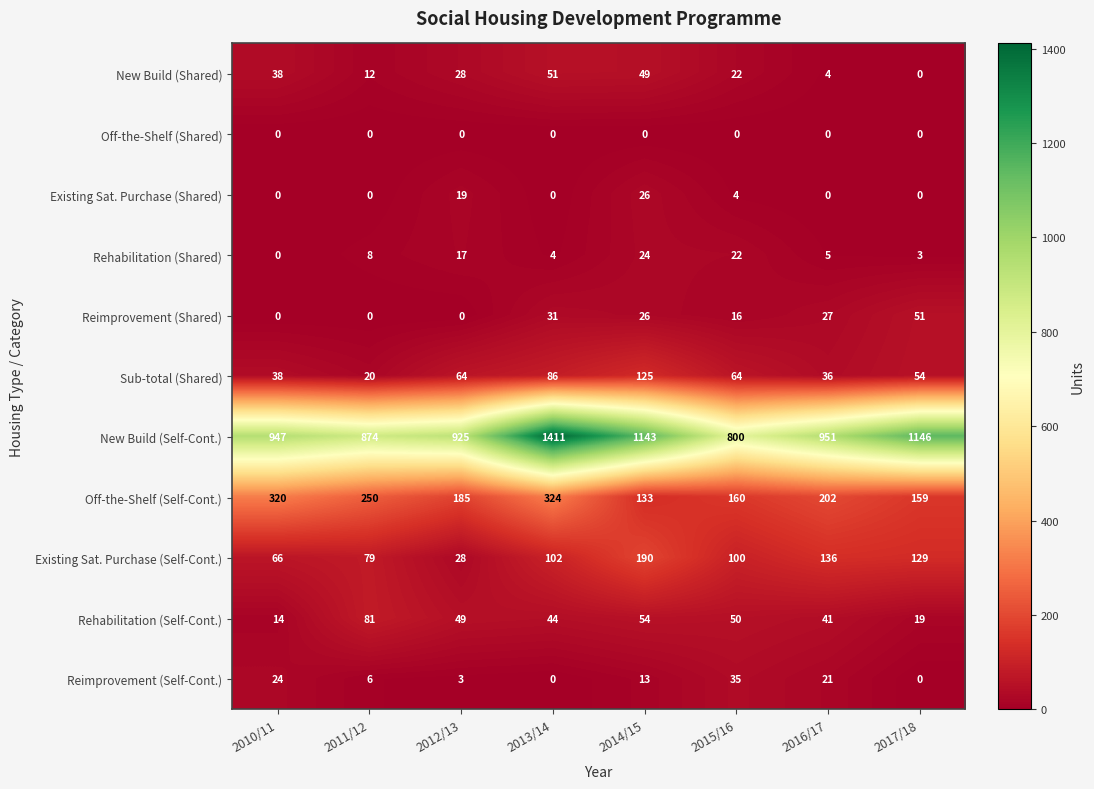

Where is Reimprovement (Self-Cont.) nearest to the value 17?

2014/15